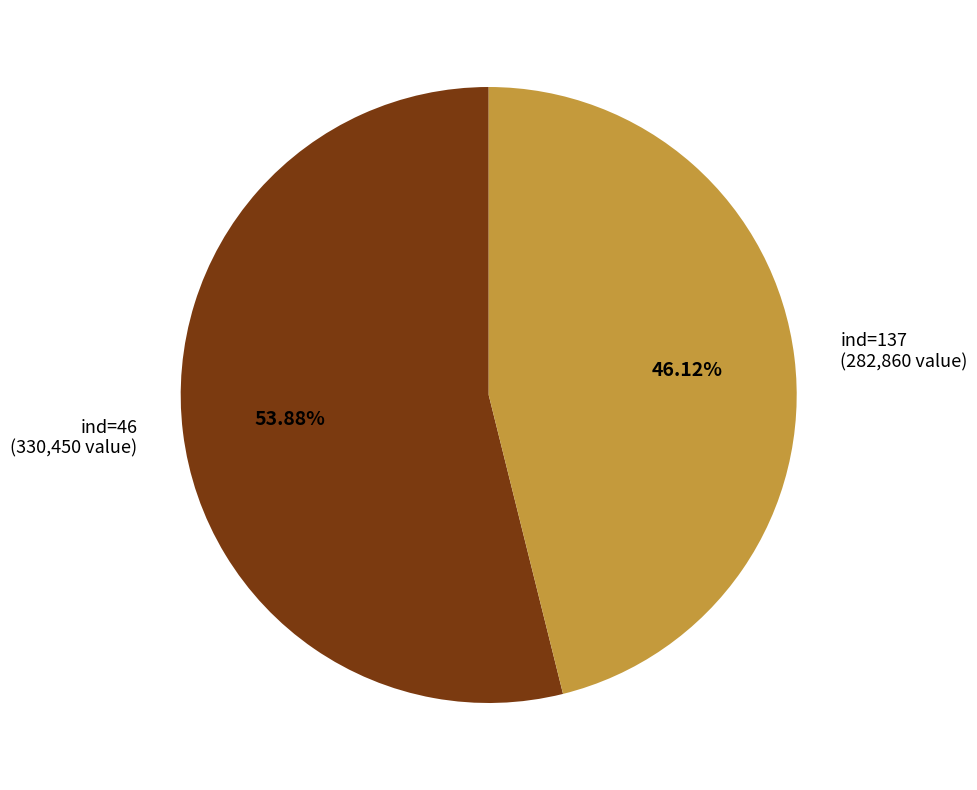

Count the number of slices in the pie.

2